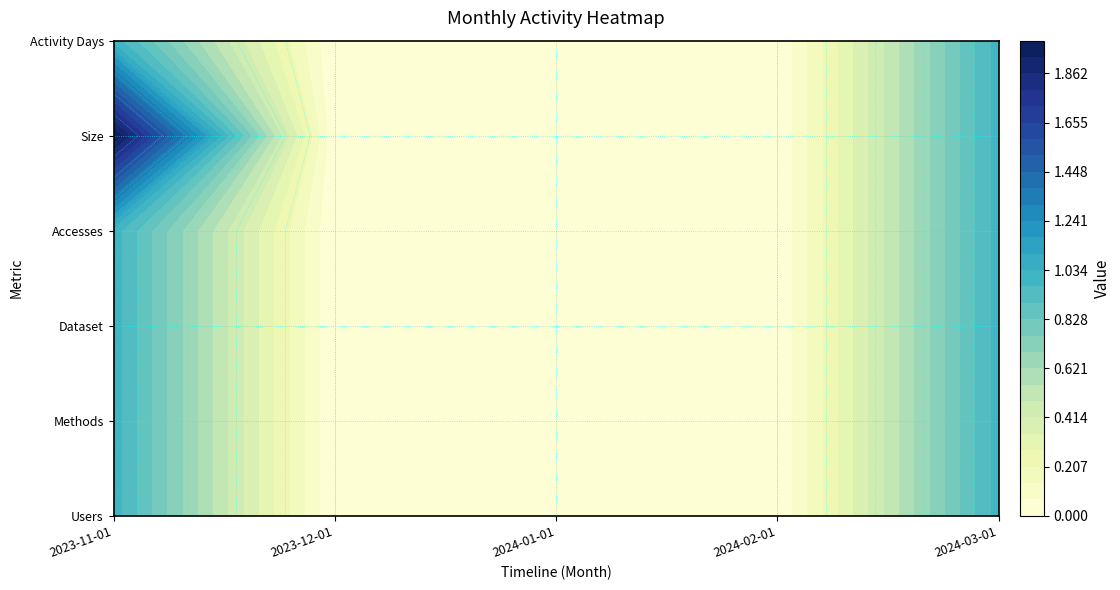

Reading left to right, what are all the values shown in this chart?

2023-11-01: 0=1	1=1	2=1	3=1	4=2	5=1
2023-12-01: 0=0	1=0	2=0	3=0	4=0	5=0
2024-01-01: 0=0	1=0	2=0	3=0	4=0	5=0
2024-02-01: 0=0	1=0	2=0	3=0	4=0	5=0
2024-03-01: 0=1	1=1	2=1	3=1	4=1	5=1